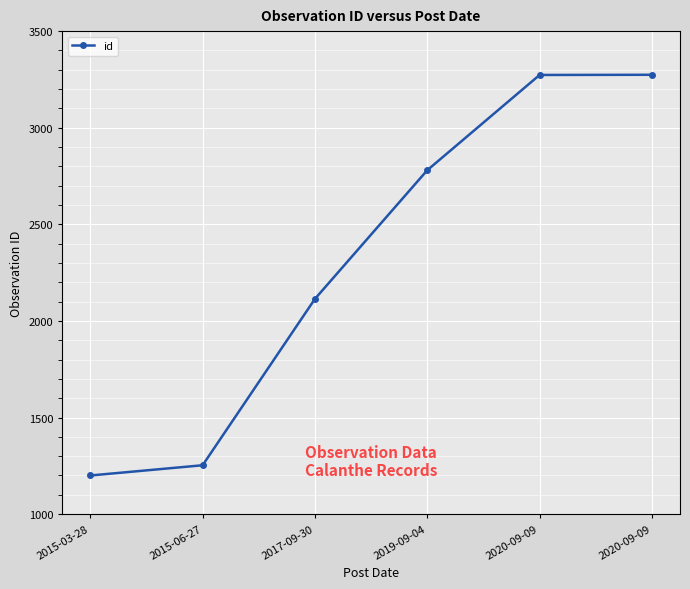

Reading left to right, what are all the values shown in this chart?

1200	1253	2114	2780	3273	3274